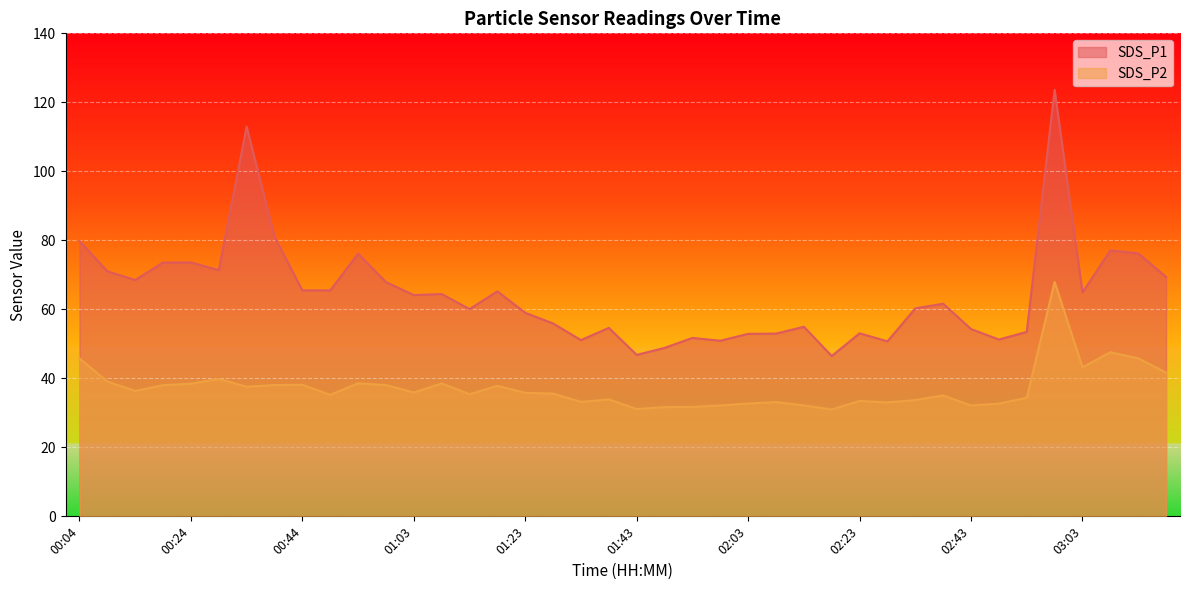

Between 01:43 and 00:58, which is larger?

00:58